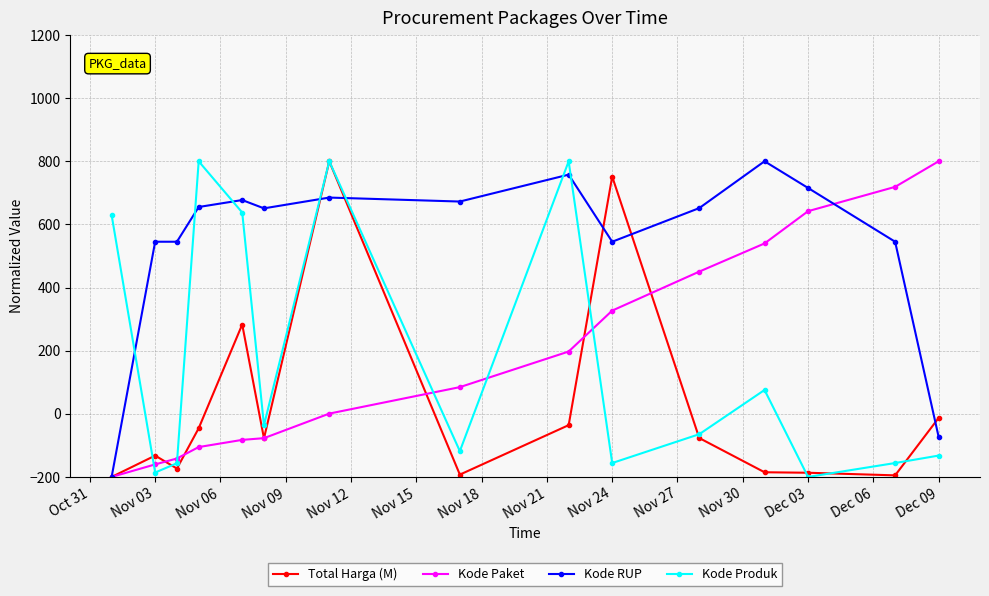

What is the minimum value for Kode Produk?

-200.0